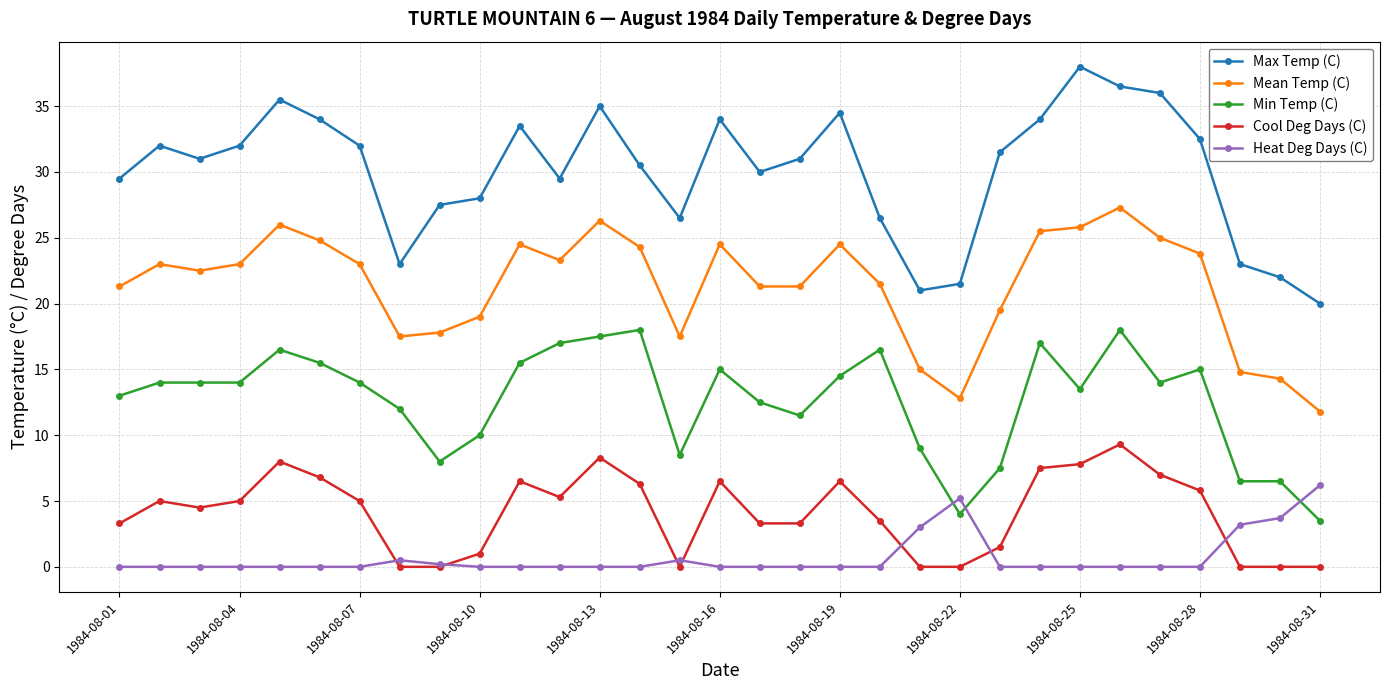

What is the maximum value shown in the chart?

38.0